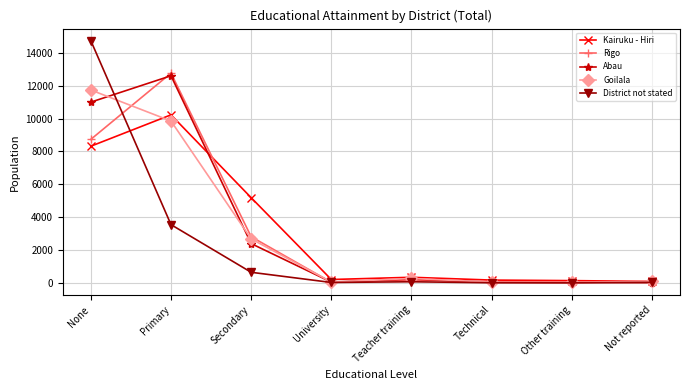

How many data points in Goilala are less than 271?

4